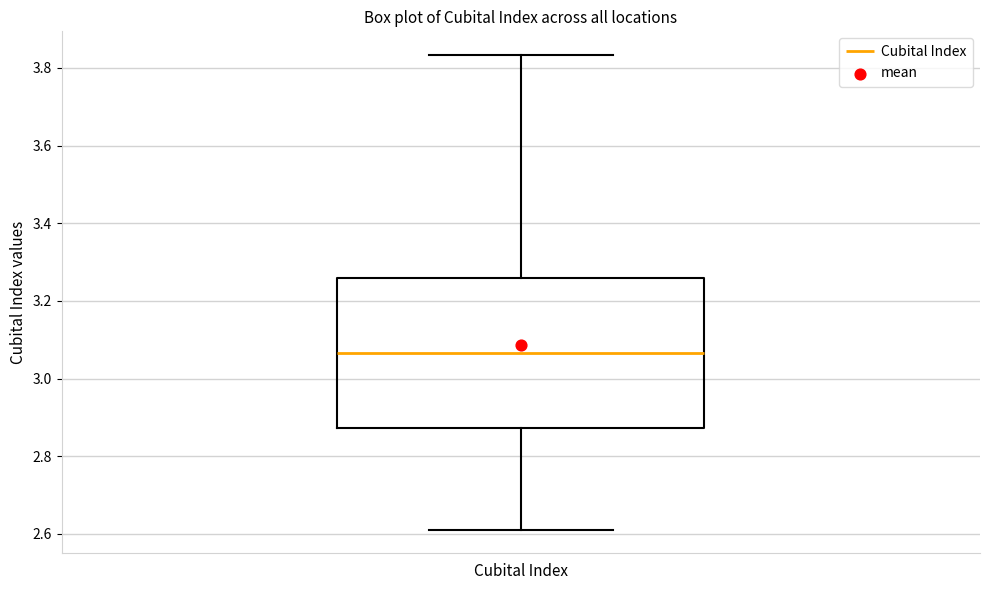

Where is the upper edge of the box for Cubital Index on the y-axis? The values are not printed on the chart, so give them approximately, as read against the axis.

3.26